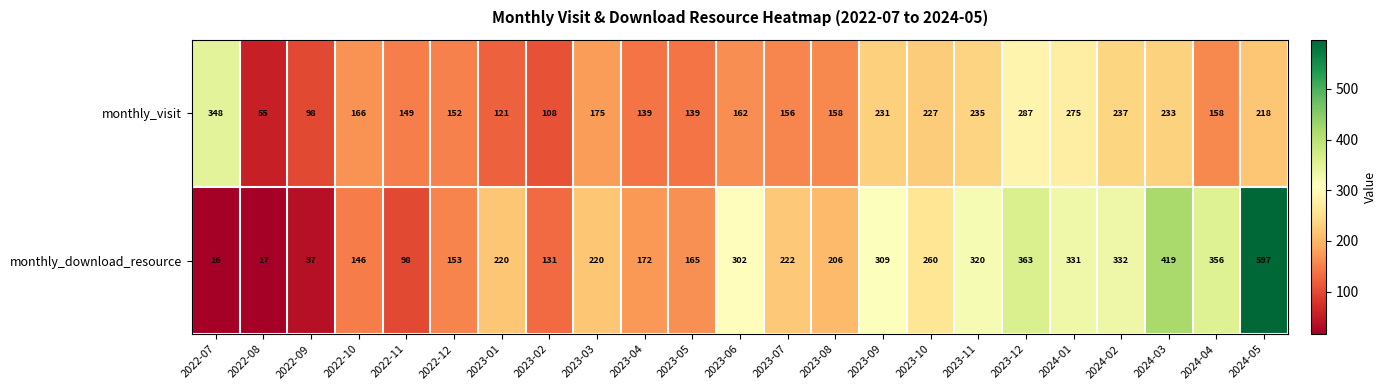

Which series has the largest total across all categories?

monthly_download_resource